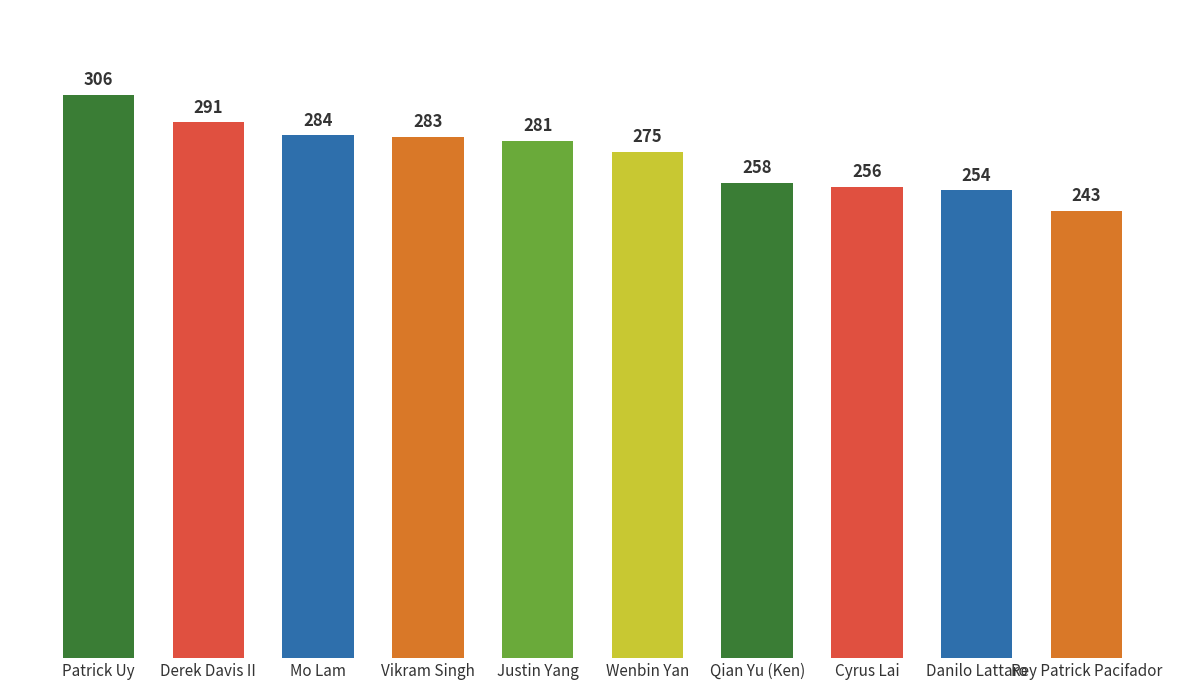

What is the difference between the second highest and minimum values?

48